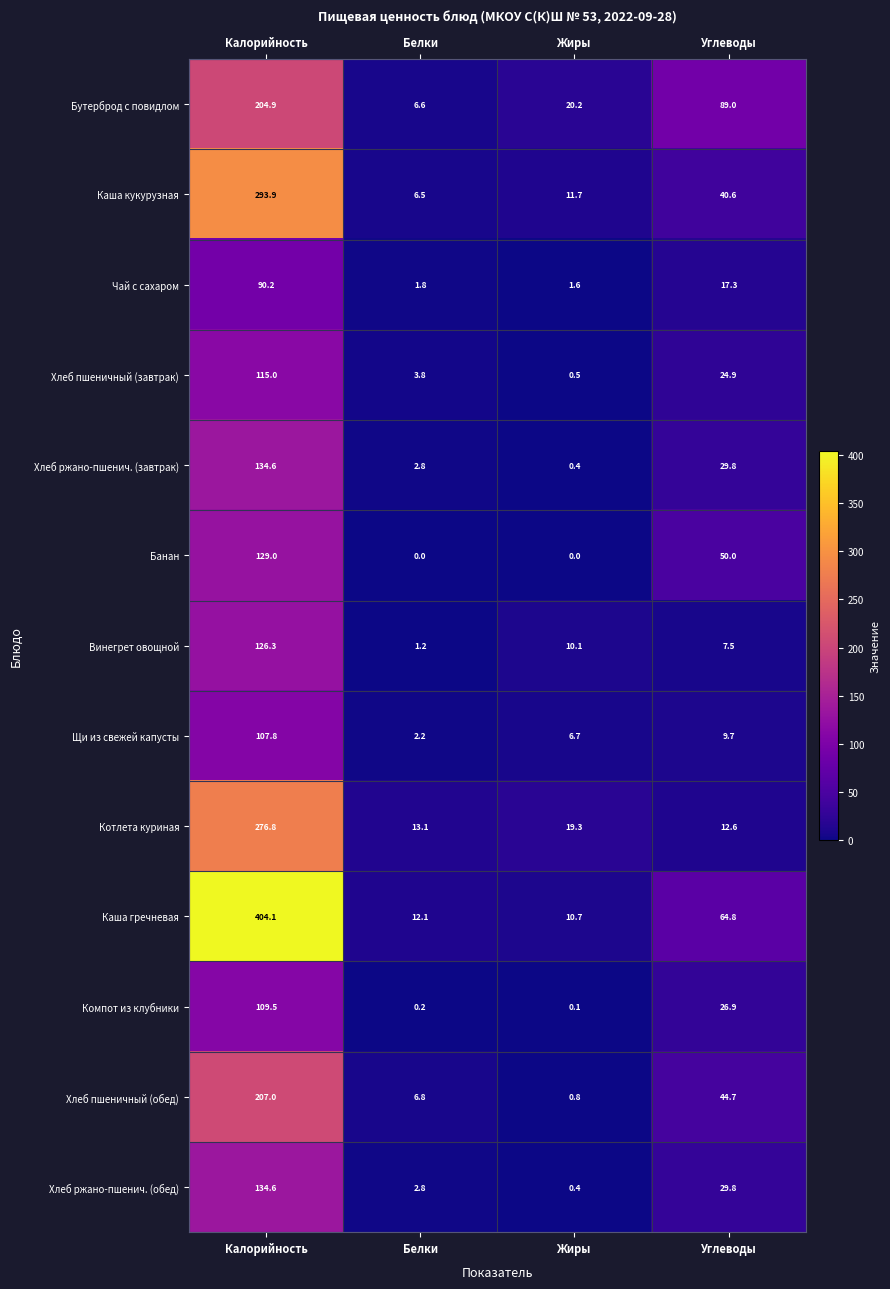

At which category is the sum across all series the highest?

Калорийность